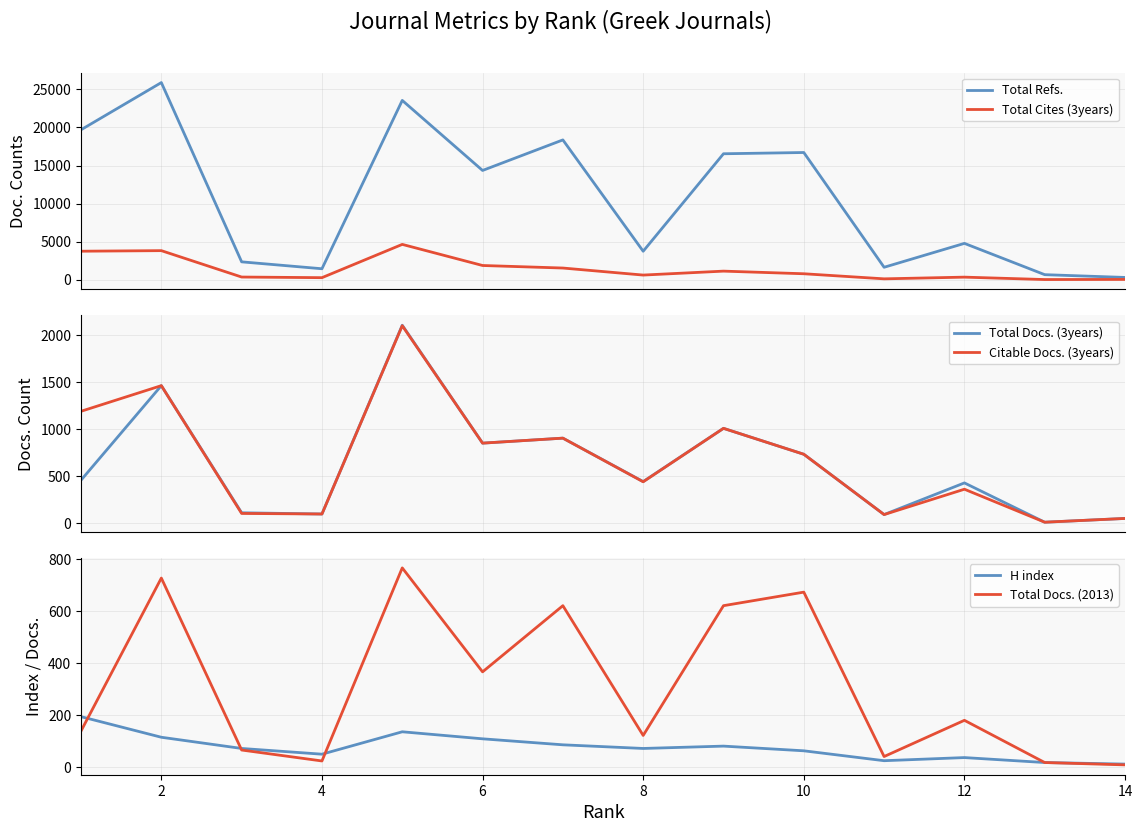

True or false: Citable Docs. (3years) has more than 0 points higher than both neighbors.

True